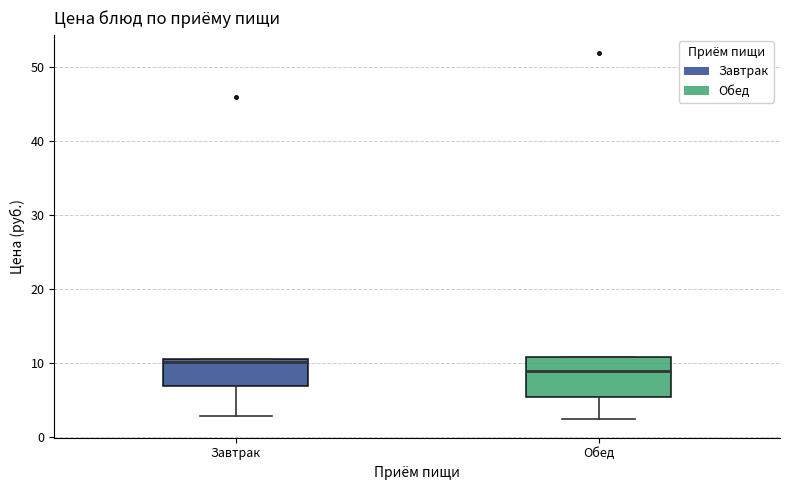

Reading left to right, read every box against the y-axis: the position of its median line, the range the box covers, and the ends of its whiskers. The values are not printed on the chart, so give them approximately, as read against the axis.

Завтрак: median 10, box 7 to 11, whiskers 3 to 11
Обед: median 9, box 5 to 11, whiskers 2 to 11